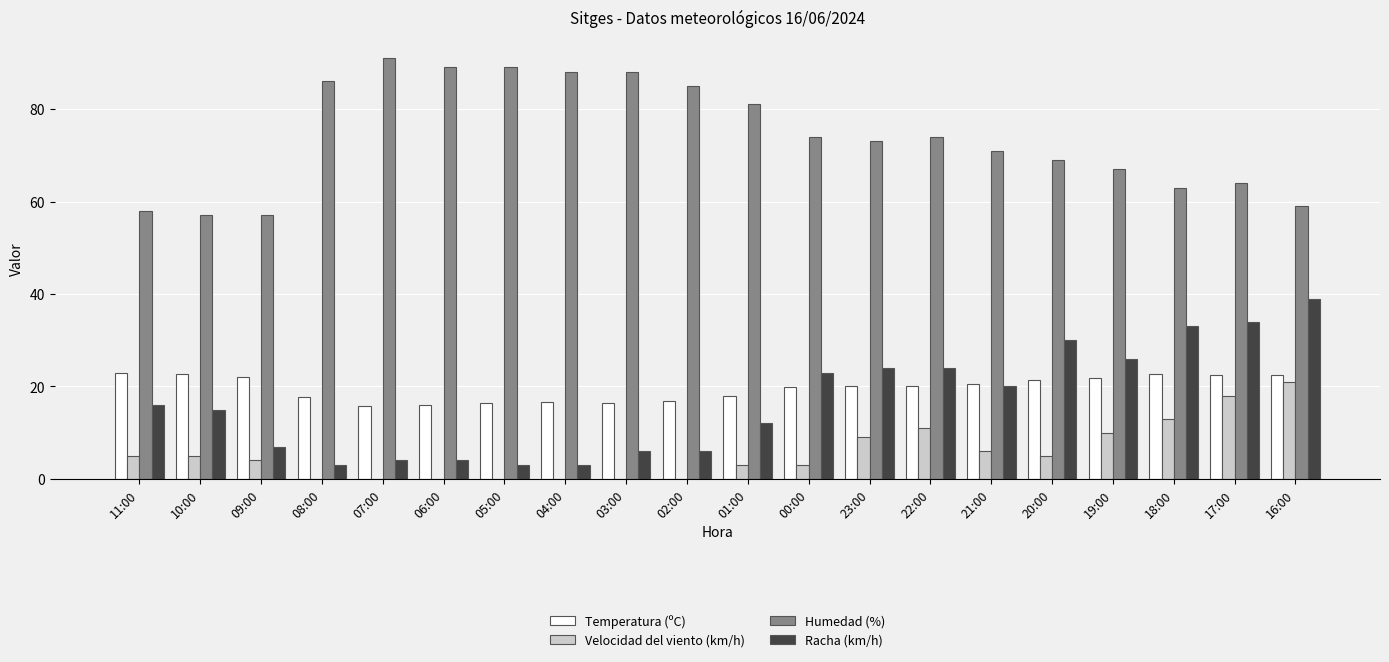

Which category has the highest value in the Humedad (%) series?

07:00